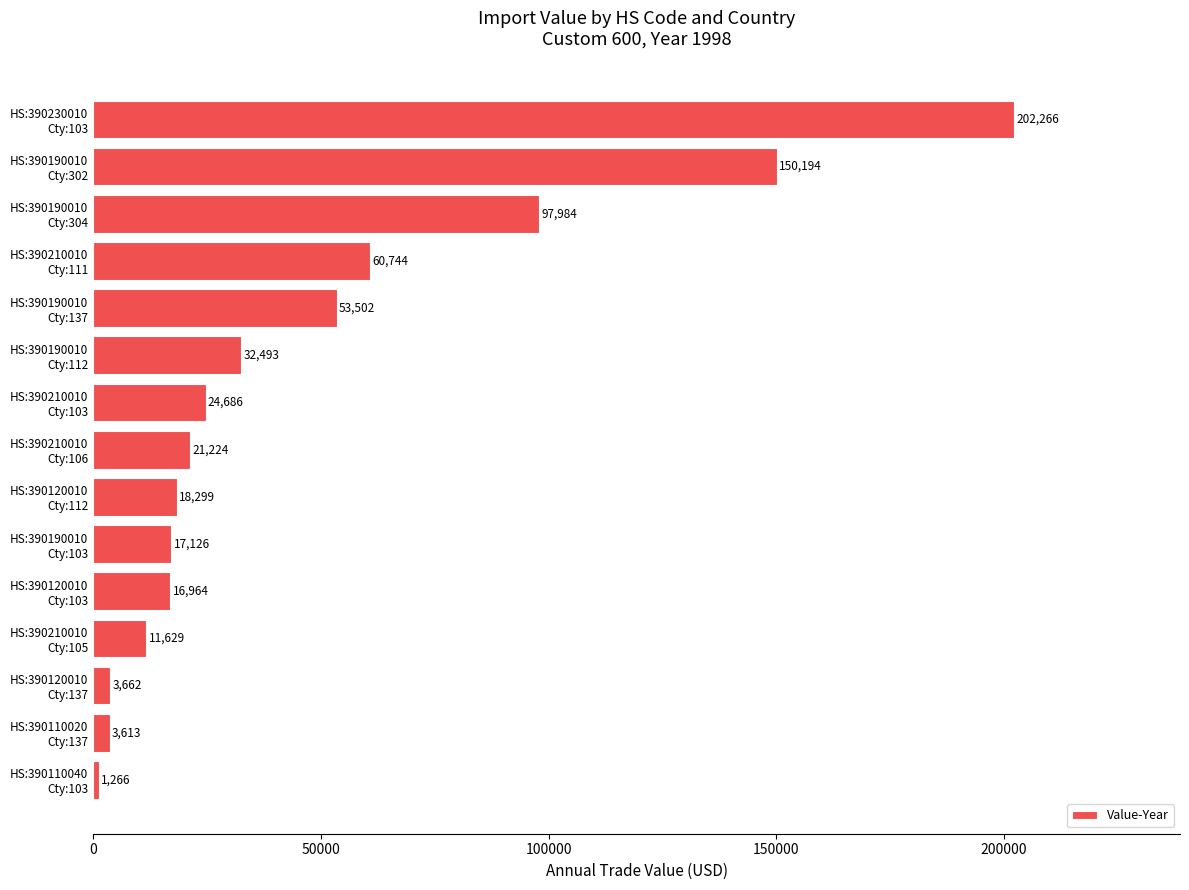

What is the sum of all values?

715652